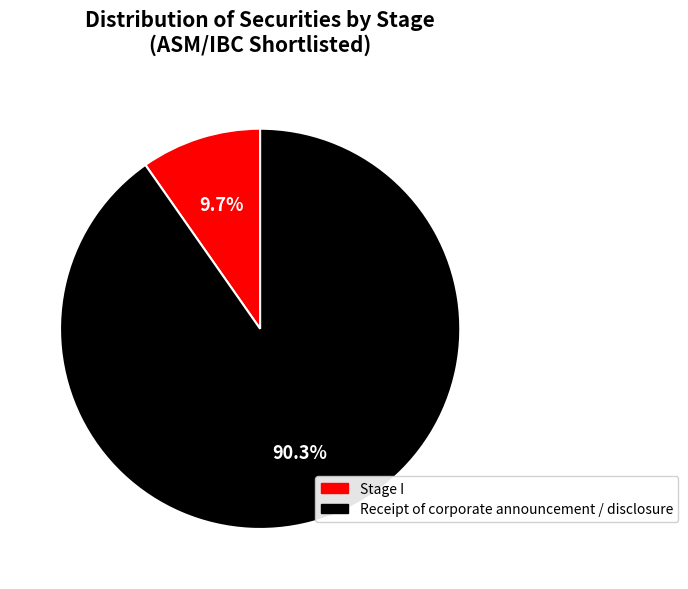

How much of the chart is everything except Receipt of corporate announcement / disclosure?

9.7%